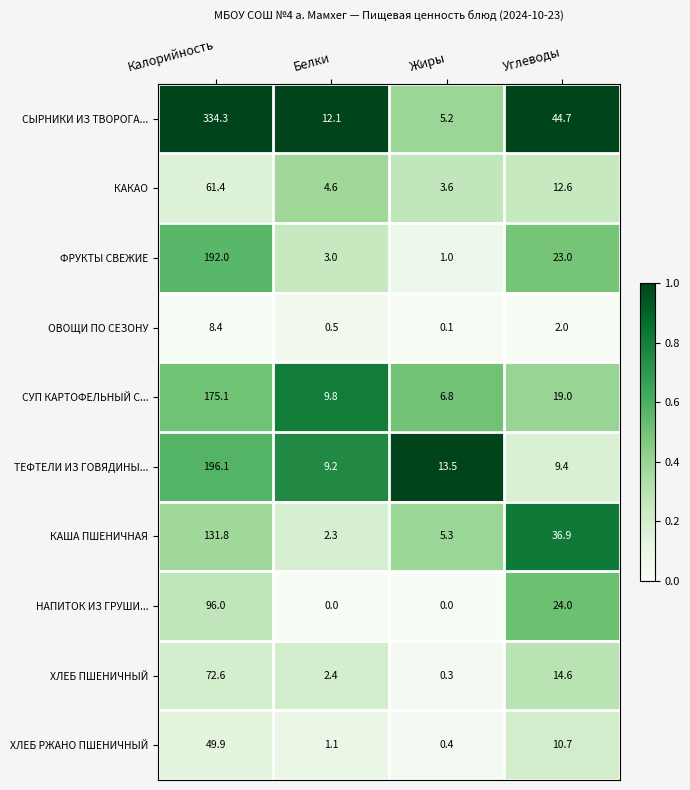

Which series has the largest range (max minus min)?

СЫРНИКИ ИЗ ТВОРОГА...